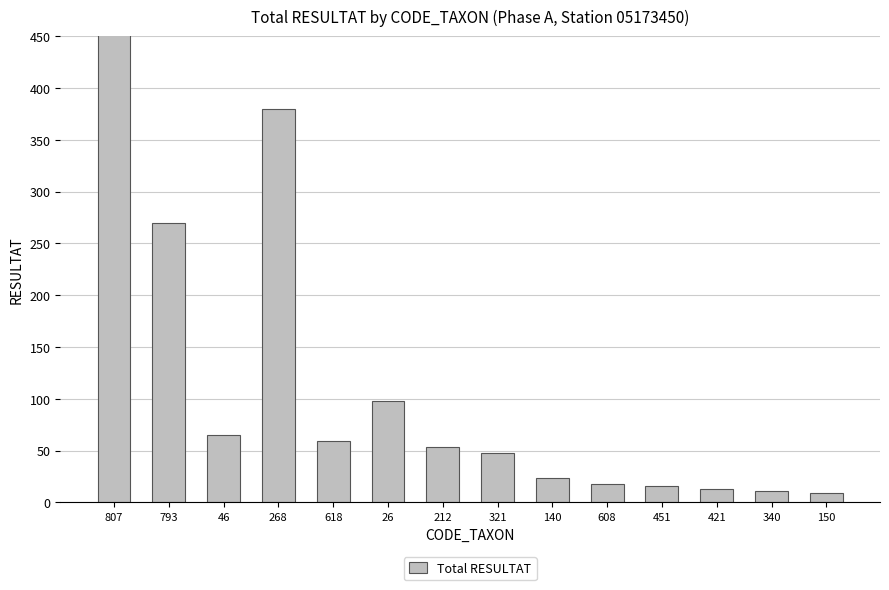

What is the value of the 13th bar from the left?

11